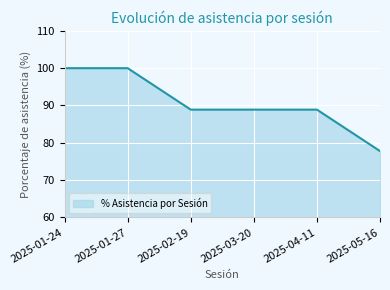

Reading left to right, what are all the values shown in this chart?

100.0	100.0	88.9	88.9	88.9	77.8